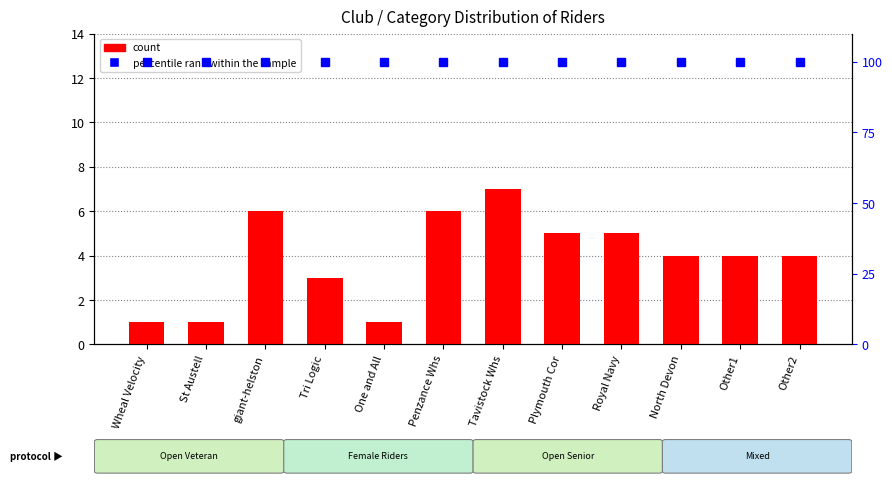

The percentile rank within the sample series shows 147 at Tavistock Whs. True or false?

False